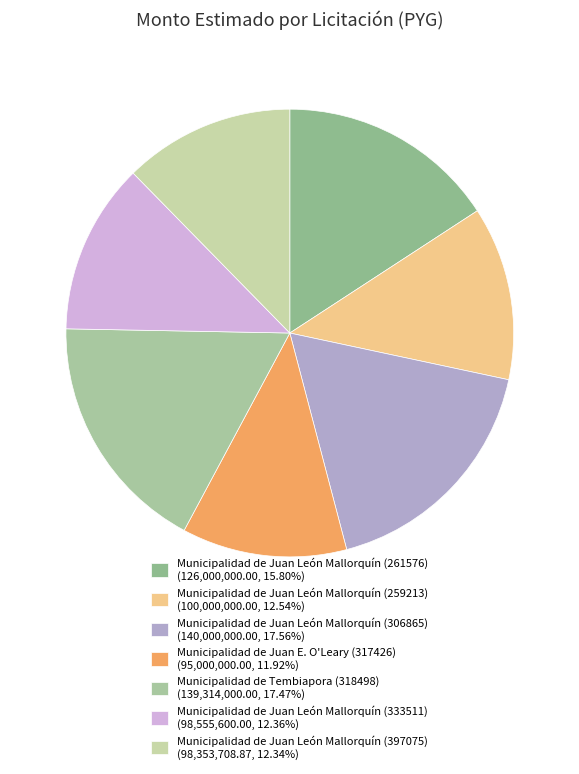

Rank the categories by value from lowest to highest.

Municipalidad de Juan E. O'Leary (317426), Municipalidad de Juan León Mallorquín (397075), Municipalidad de Juan León Mallorquín (333511), Municipalidad de Juan León Mallorquín (259213), Municipalidad de Juan León Mallorquín (261576), Municipalidad de Tembiapora (318498), Municipalidad de Juan León Mallorquín (306865)